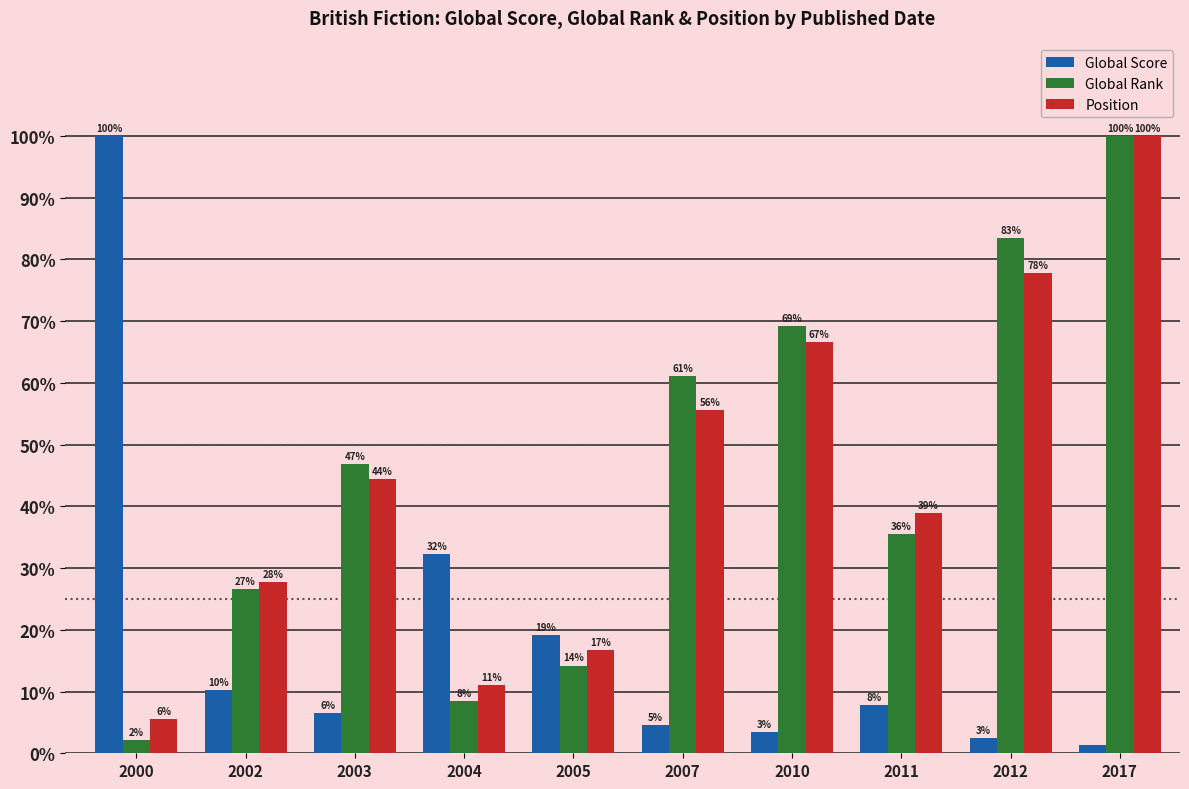

Which series changed the most between 2002 and 2003?

Global Rank